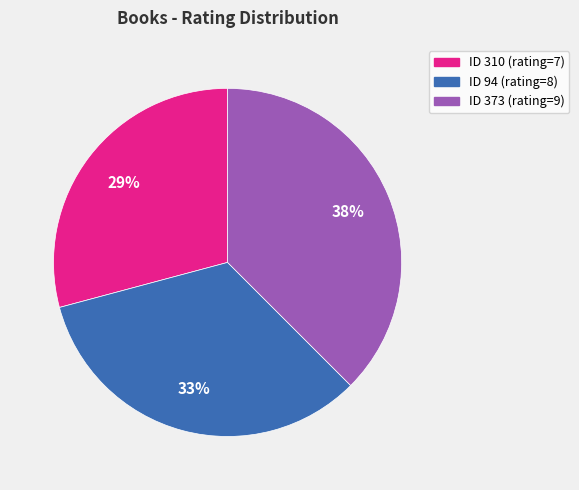

To the nearest percent, what is the average slice percentage?

33%